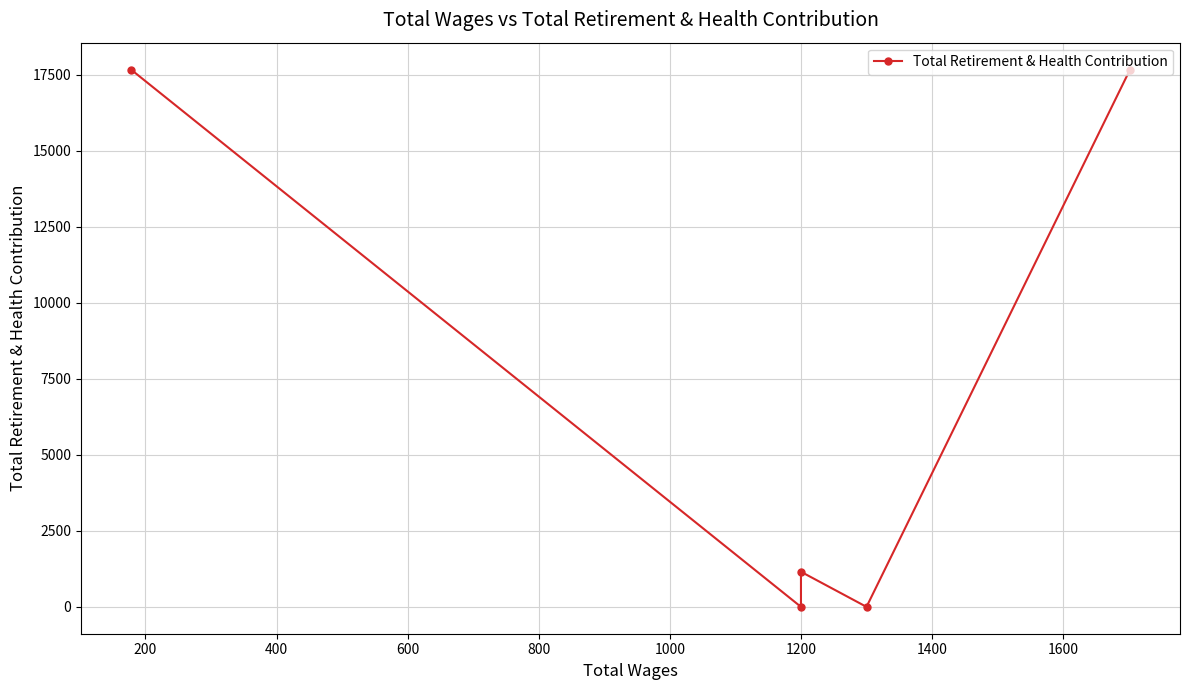

Count the number of data series in this chart.

1